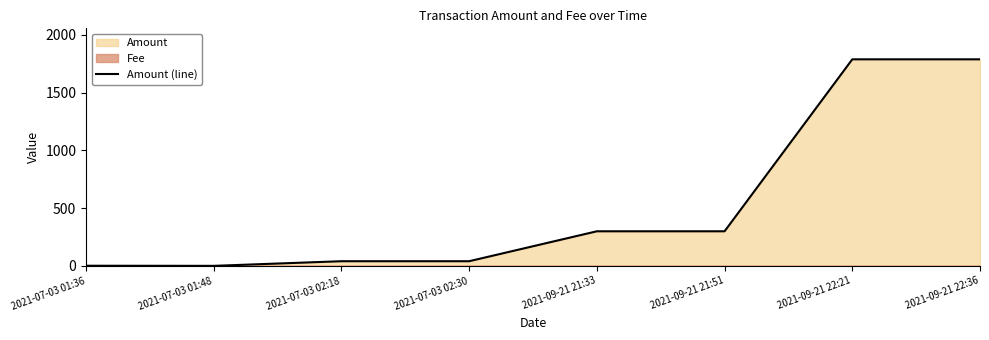

What position from the right is 2021-07-03 01:48?

7